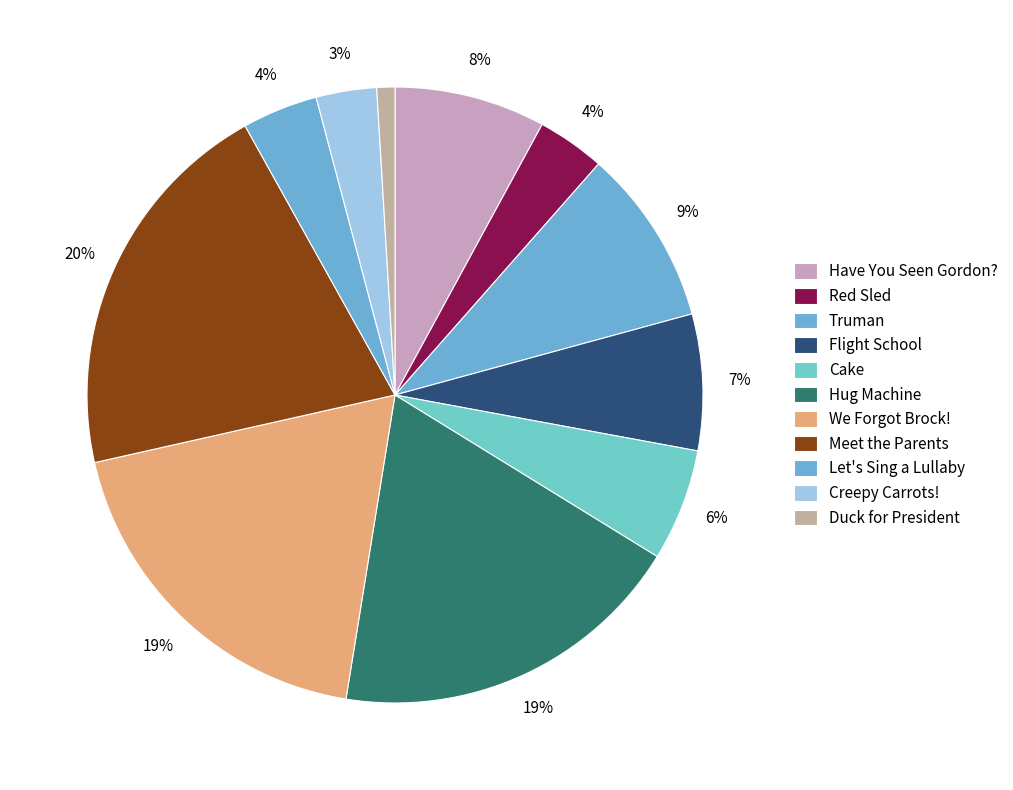

Which slice is the largest?

Meet the Parents